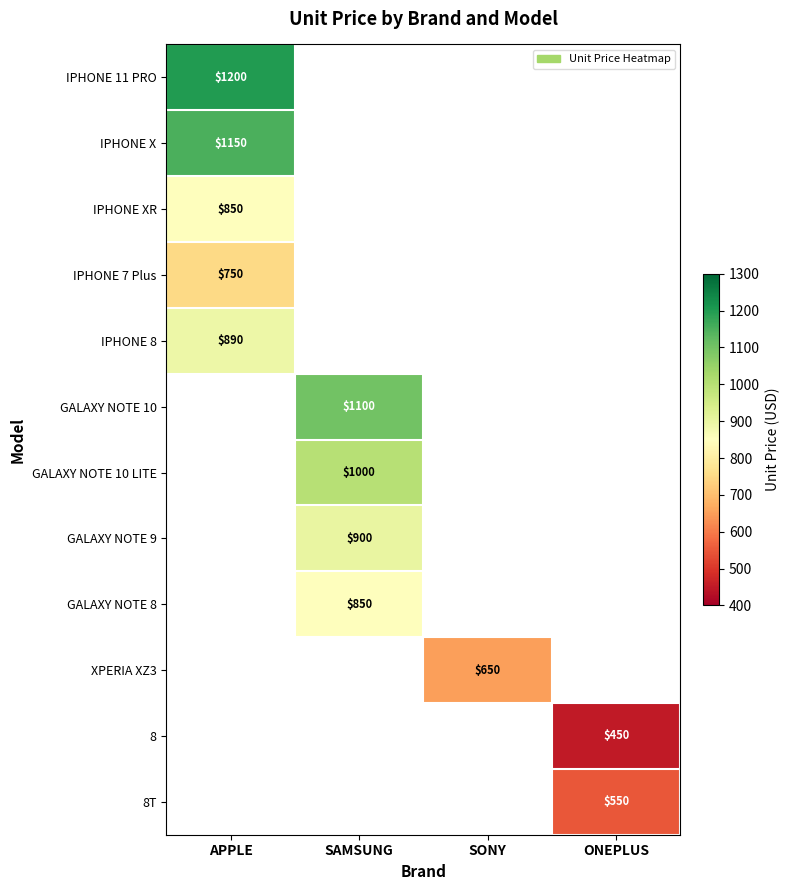

Is it true that GALAXY NOTE 10 LITE equals 1794 at SAMSUNG?

False